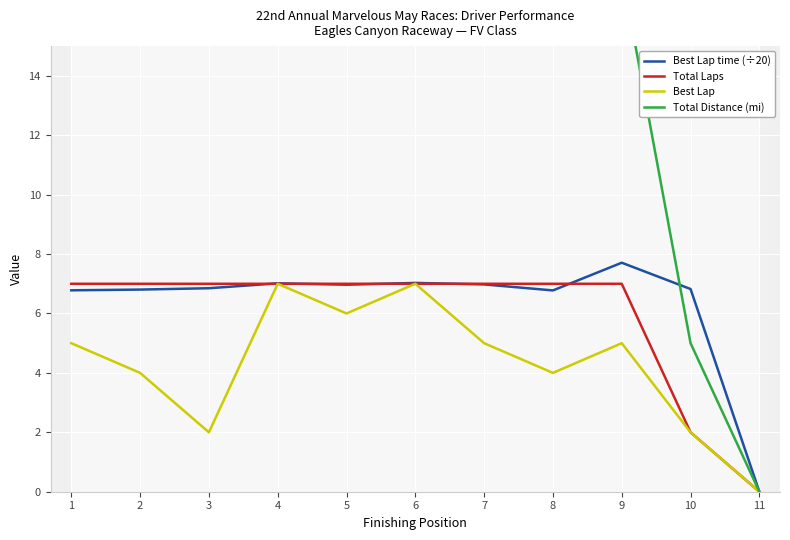

Which label corresponds to the largest value in the chart?

1